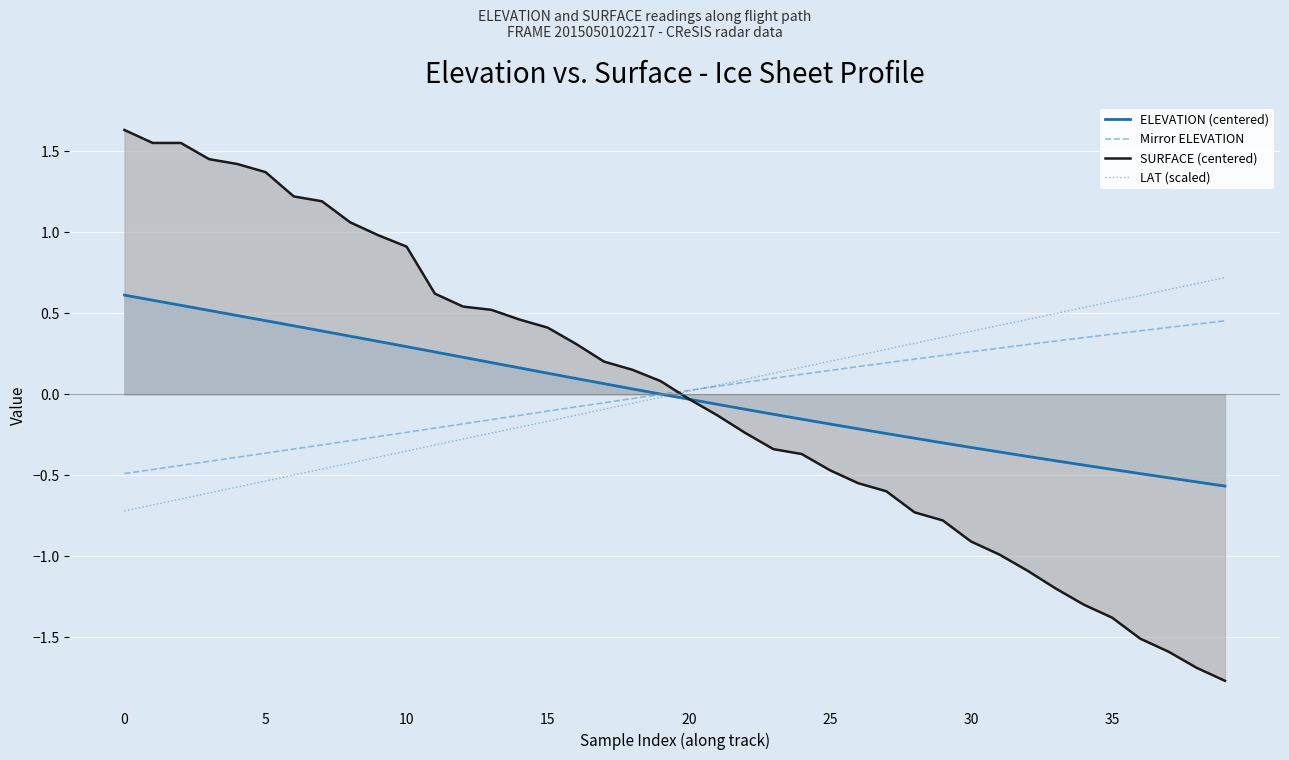

What is the highest value of the LAT (scaled) series?

0.7